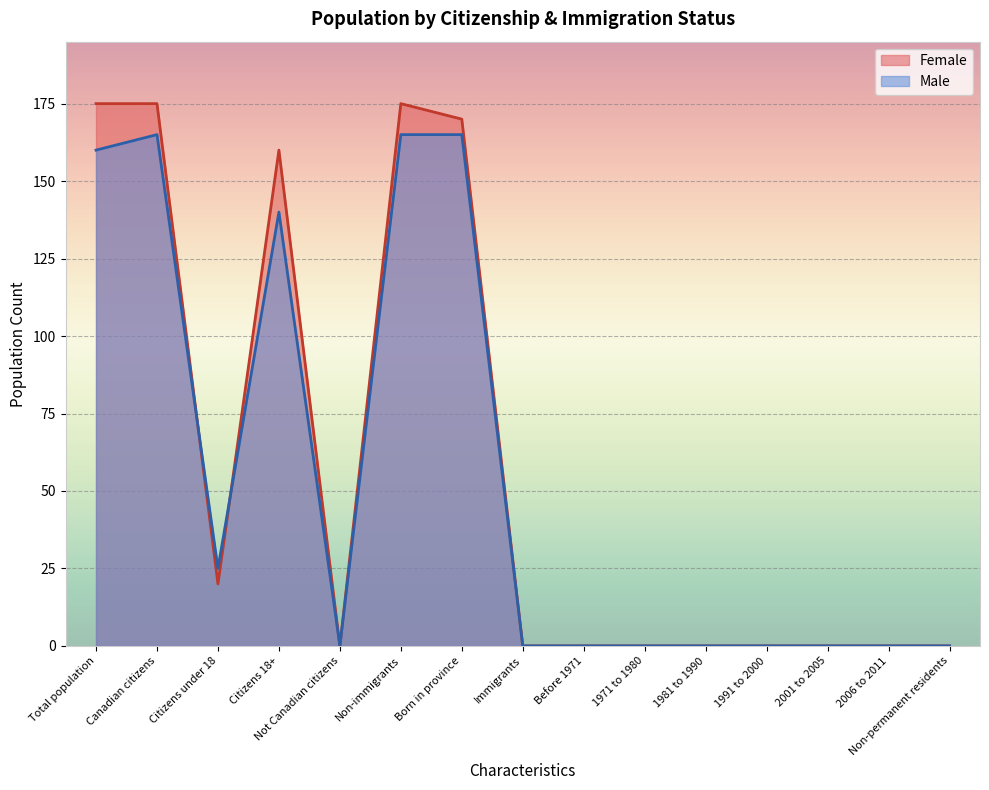

What is the difference between the maximum and minimum values in the Female series?

175